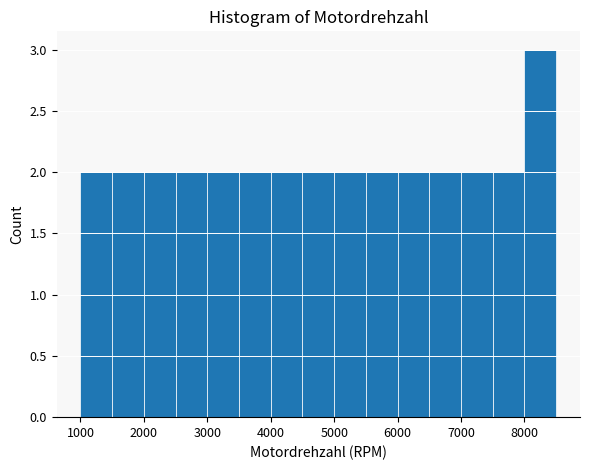

Which range on the x-axis has the tallest bar?

8000 to 8500